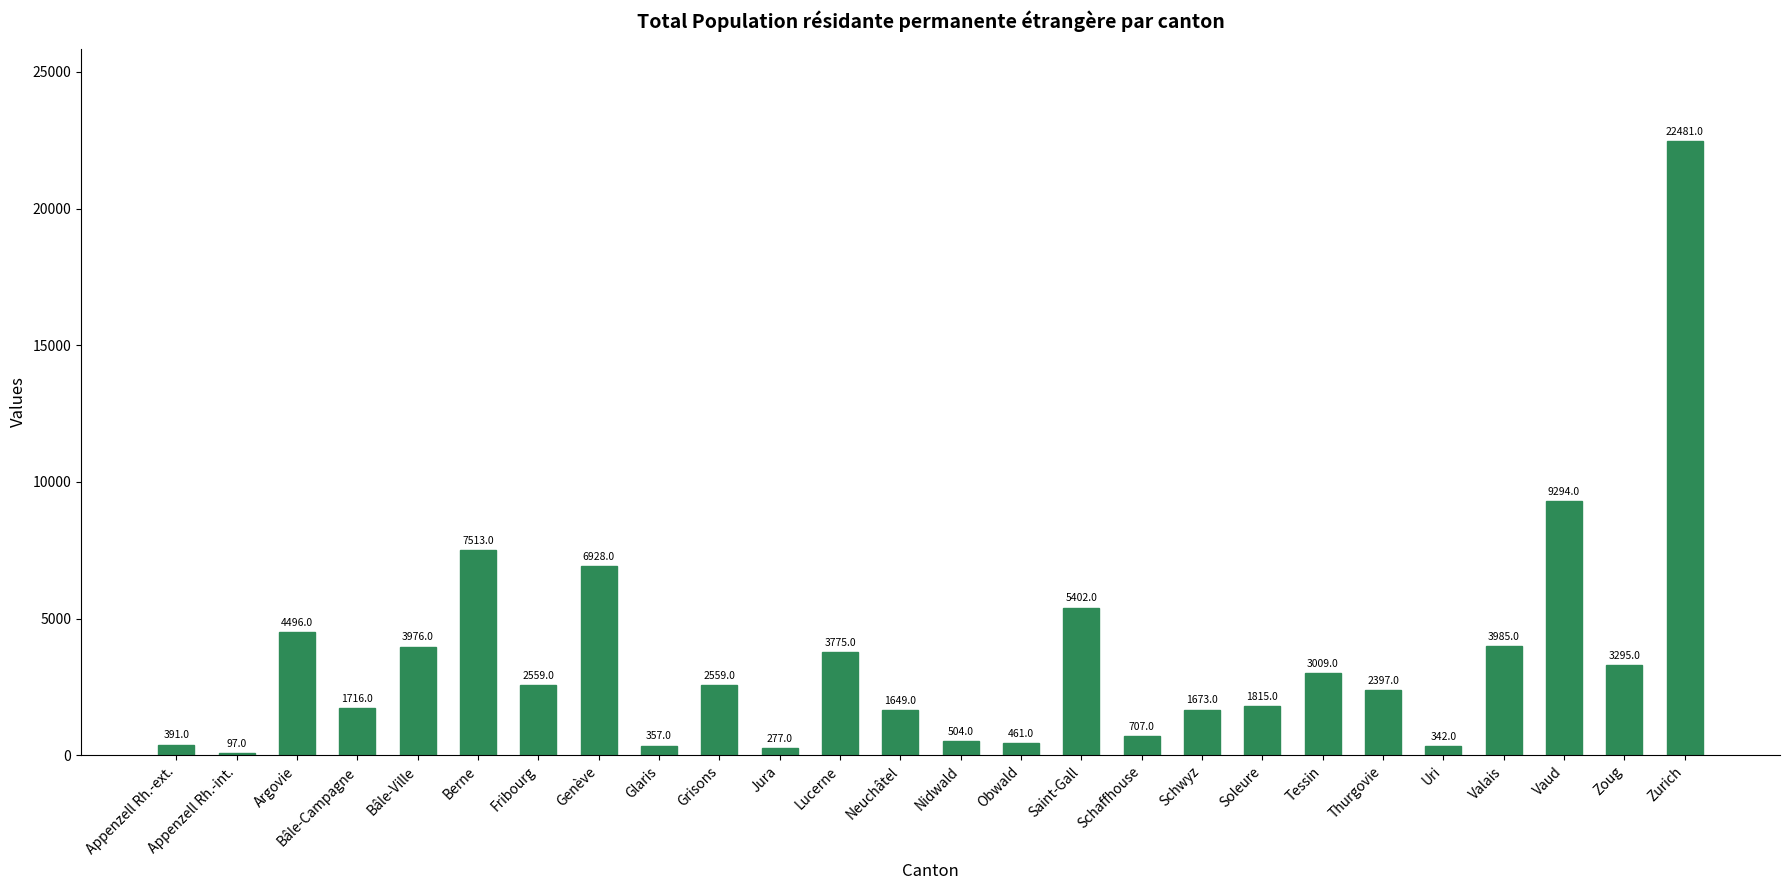

What is the minimum value shown in the chart?

97